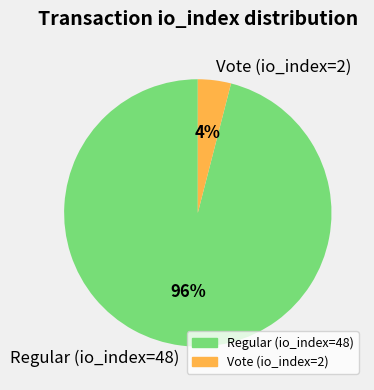

Is there a majority slice in this chart?

Yes